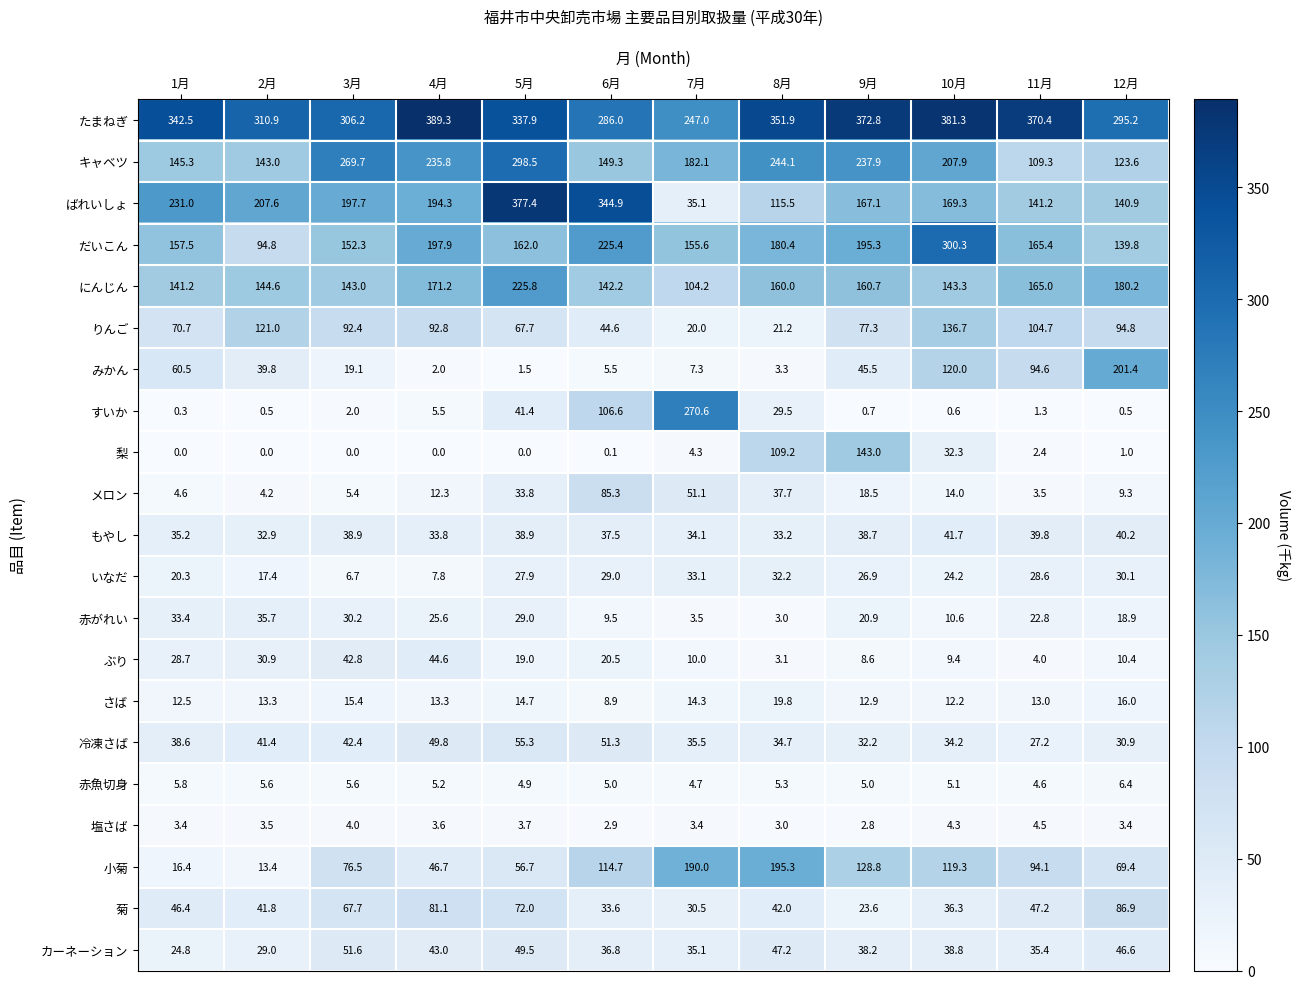

What is the maximum value for すいか?

270.6